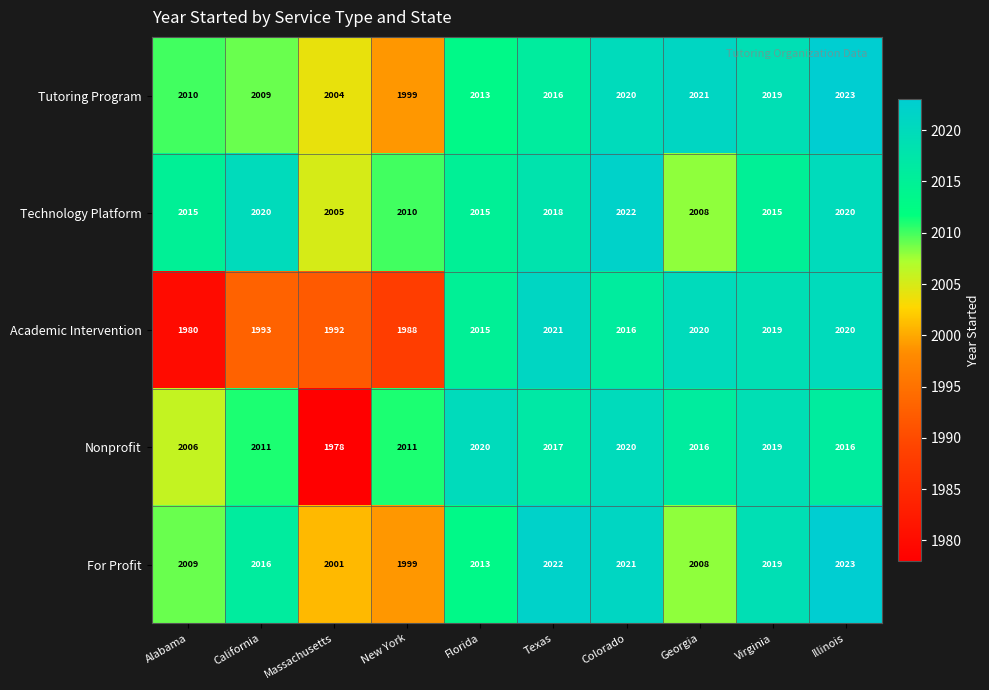

What is the difference between the maximum and minimum values in the Academic Intervention series?

41